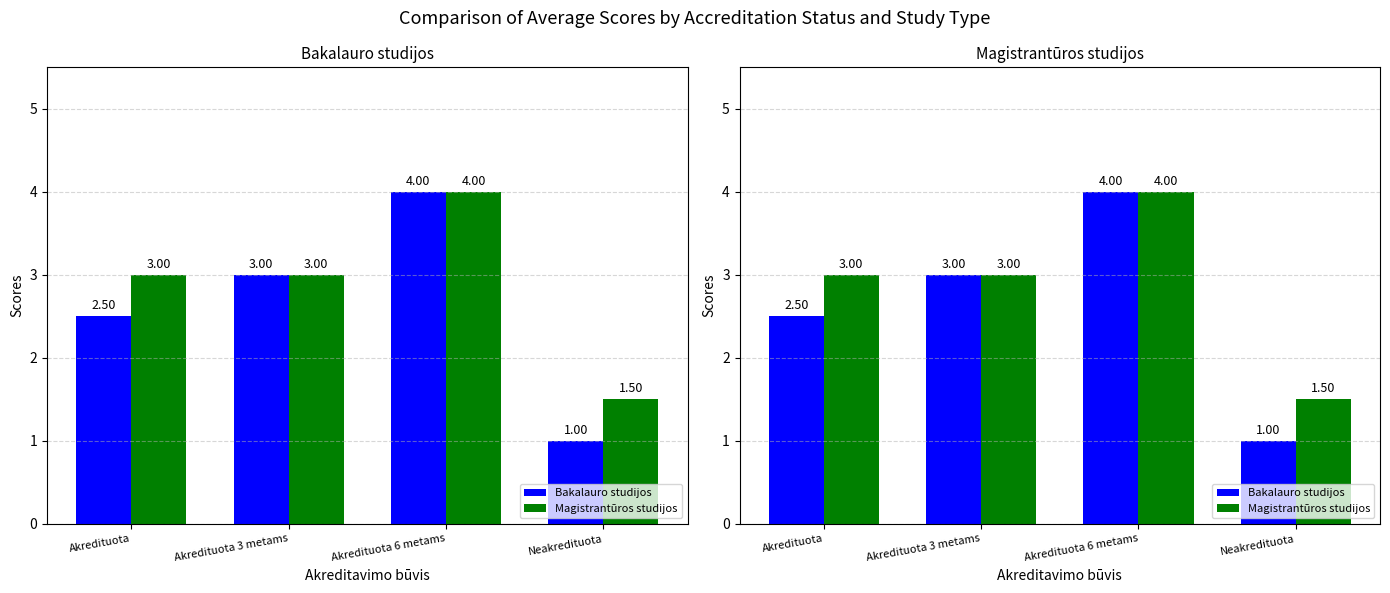

What is the spread (max minus min) of values at Akredituota?

0.5